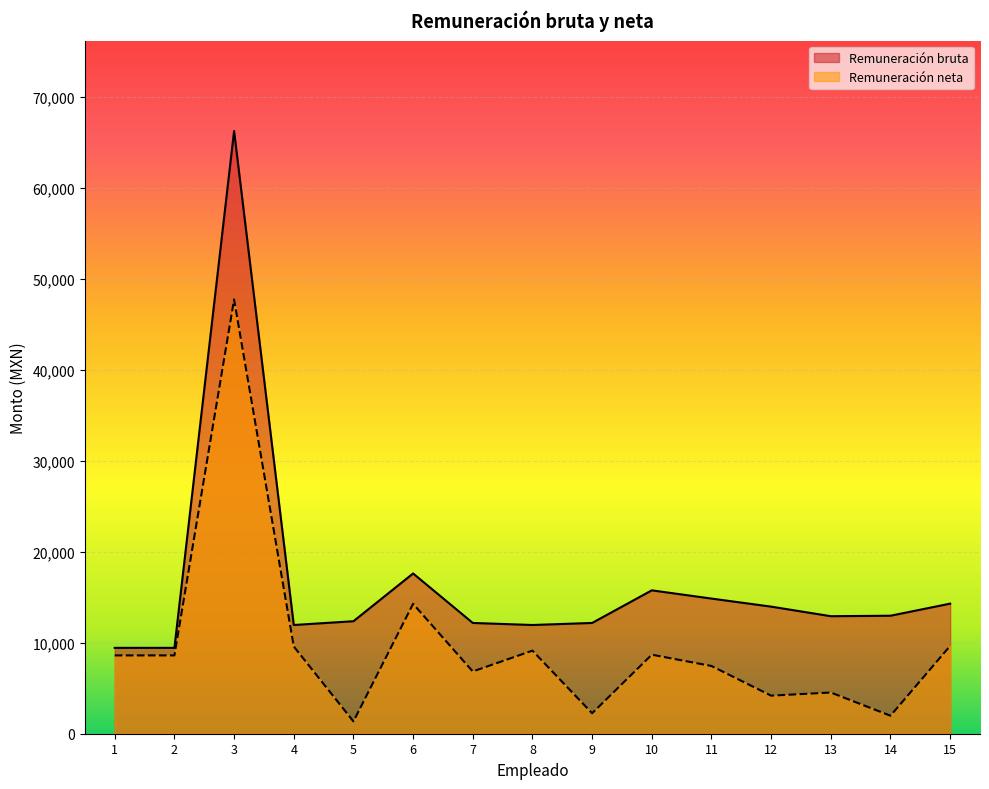

What is the difference between the highest and lowest values at 12?

9784.0